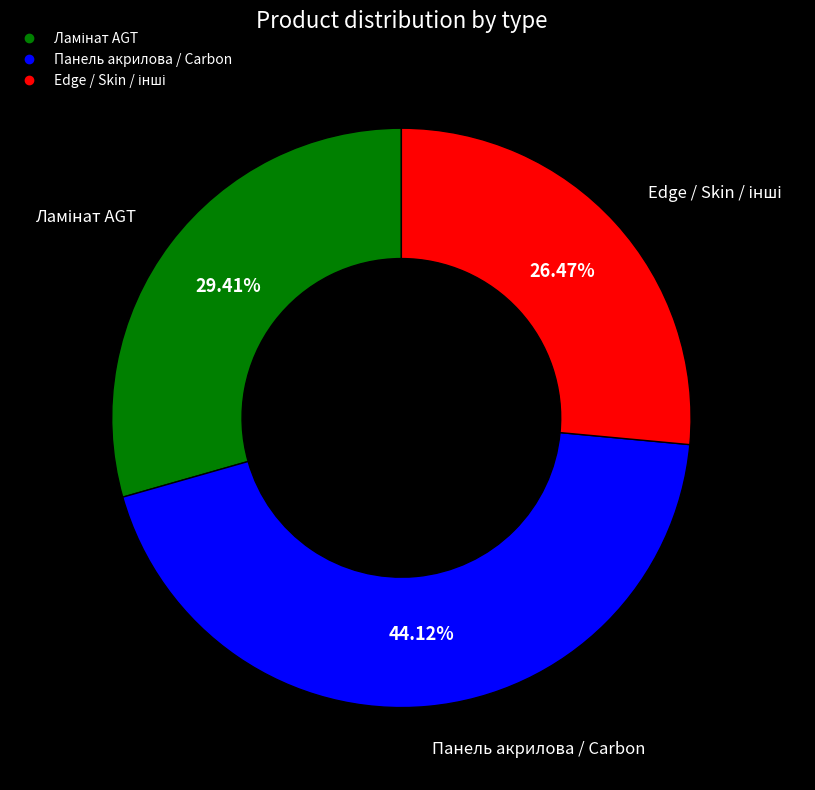

Is there any slice that represents more than half of the pie?

No